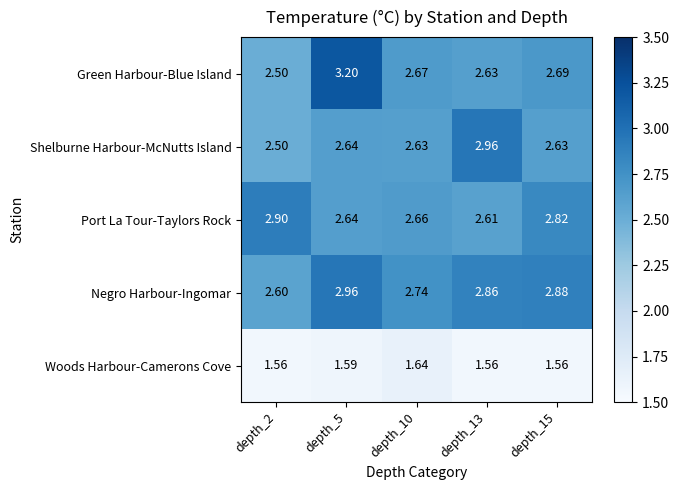

Which series has the largest total across all categories?

Negro Harbour-Ingomar